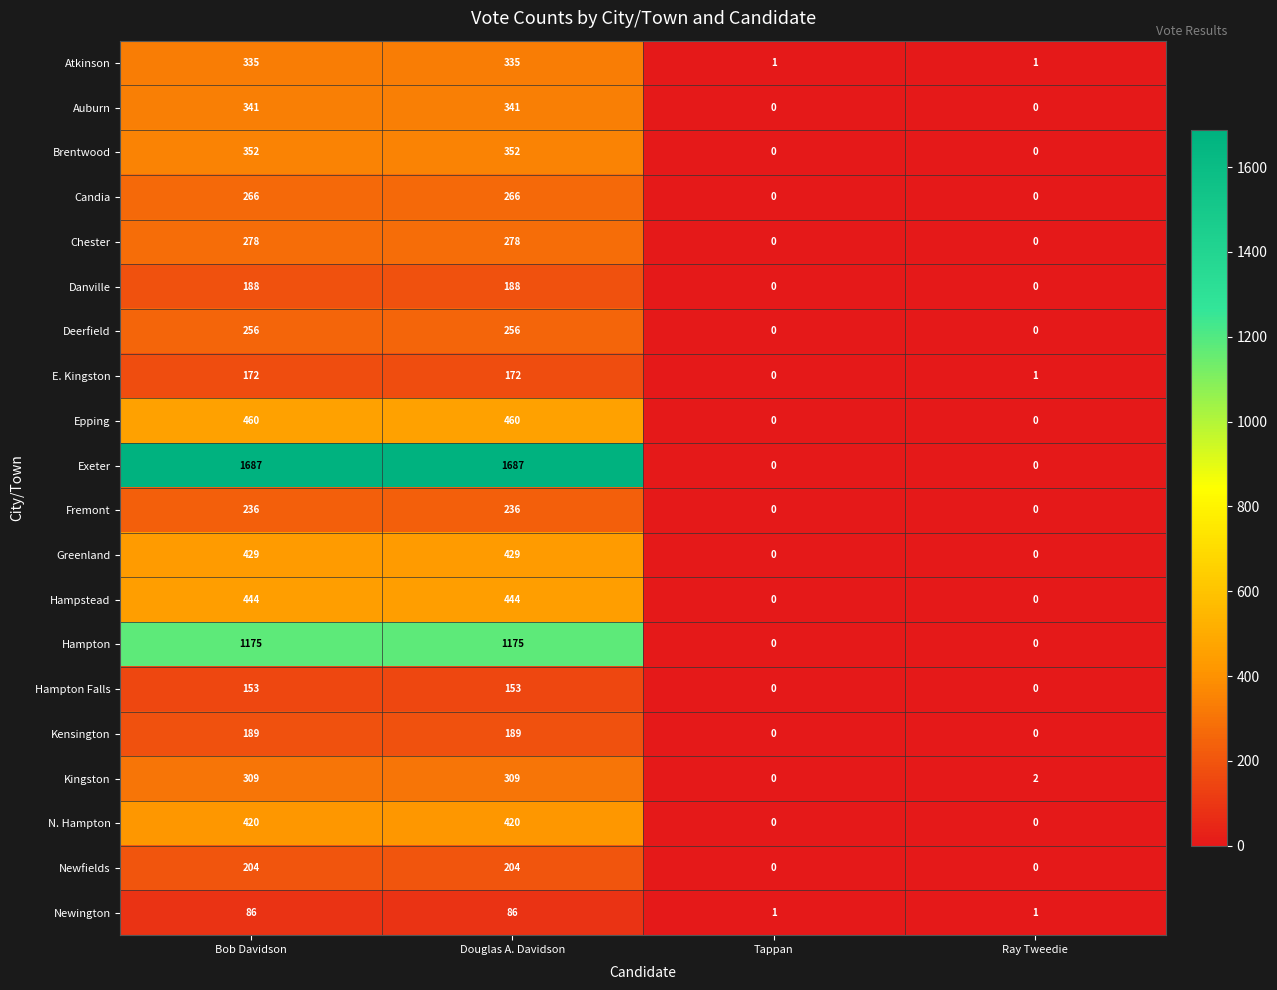

Read the N. Hampton value at Bob Davidson, to the nearest 5.

420